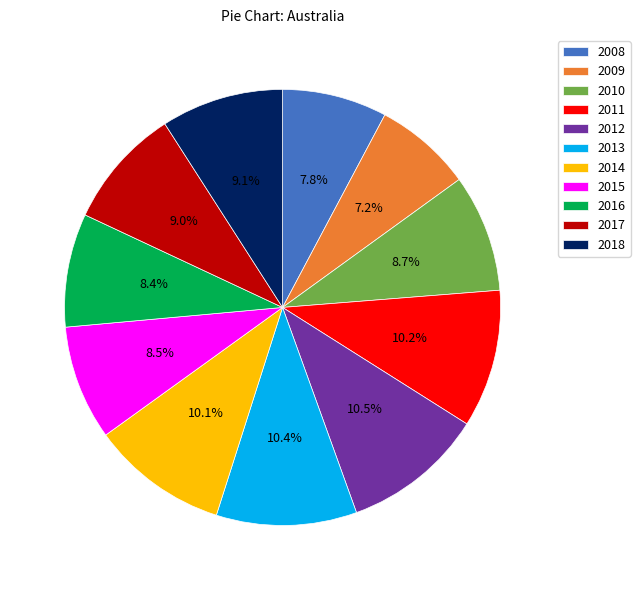

To the nearest percent, what is the combined percentage of 2008 and 2009?

15%